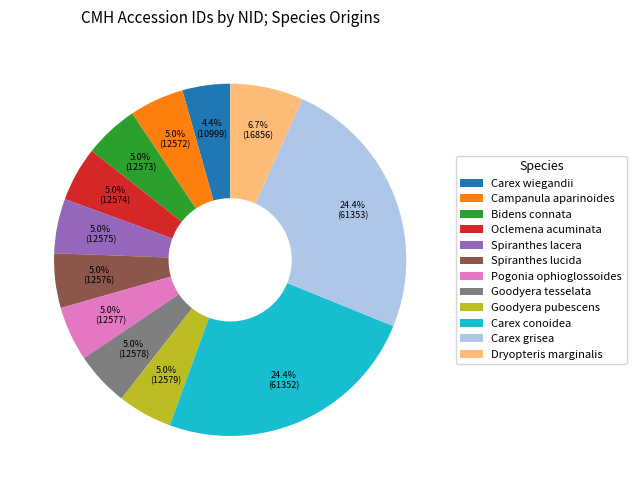

Between Campanula aparinoides and Carex wiegandii, which is larger?

Campanula aparinoides